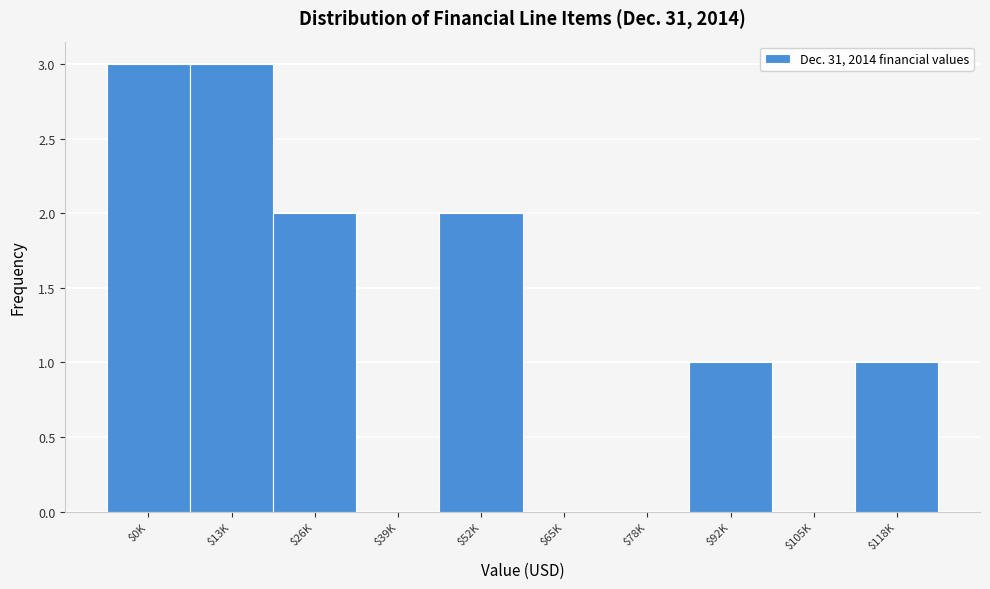

What is the sum of all values?

12